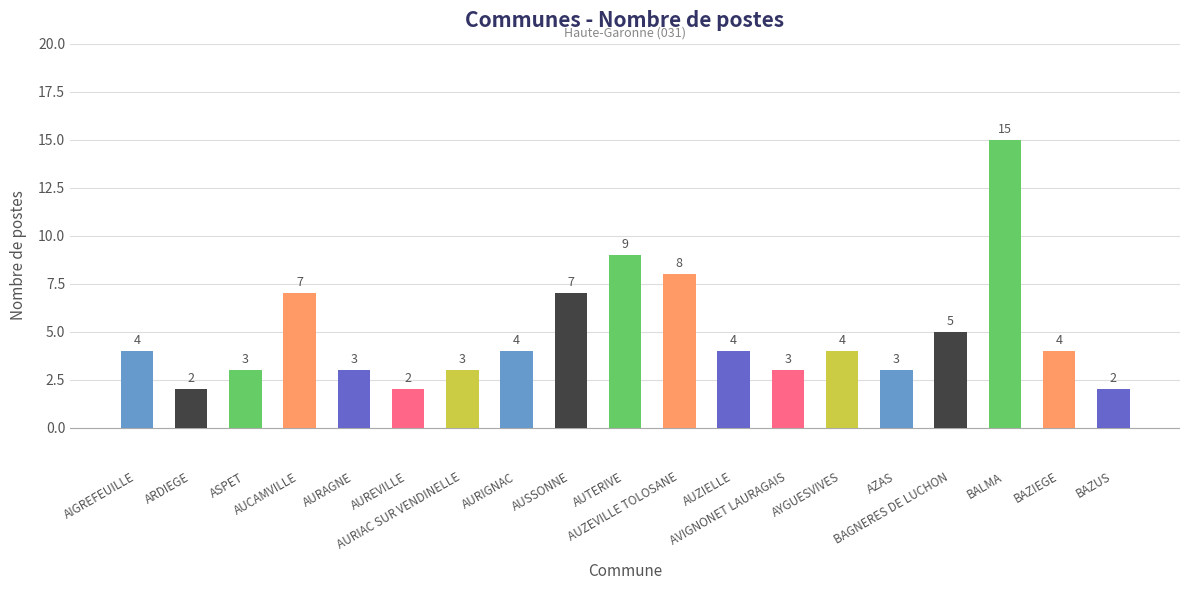

What is the maximum value shown in the chart?

15